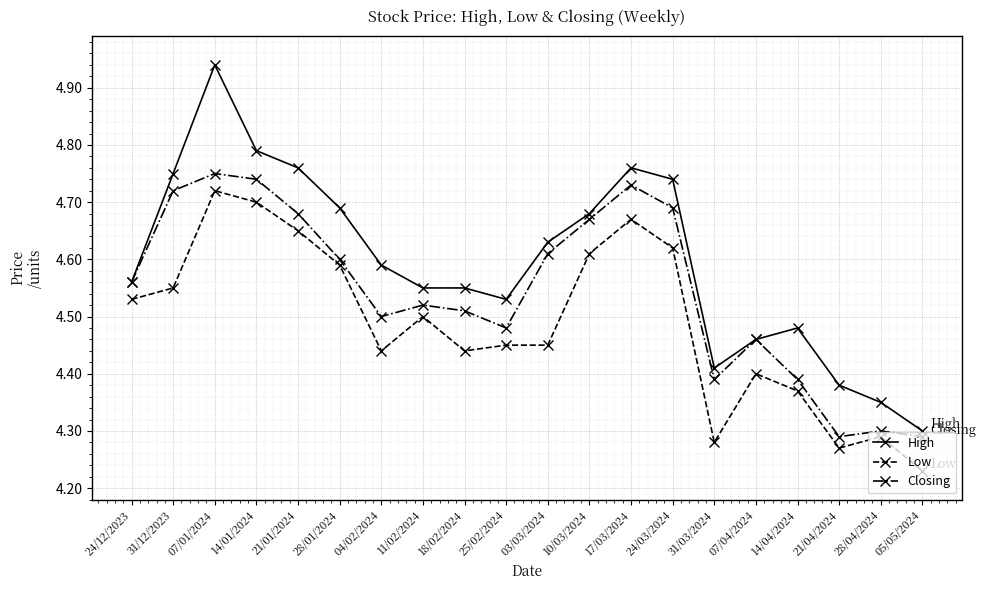

What is the difference between the second highest and second lowest values in the High series?

0.4